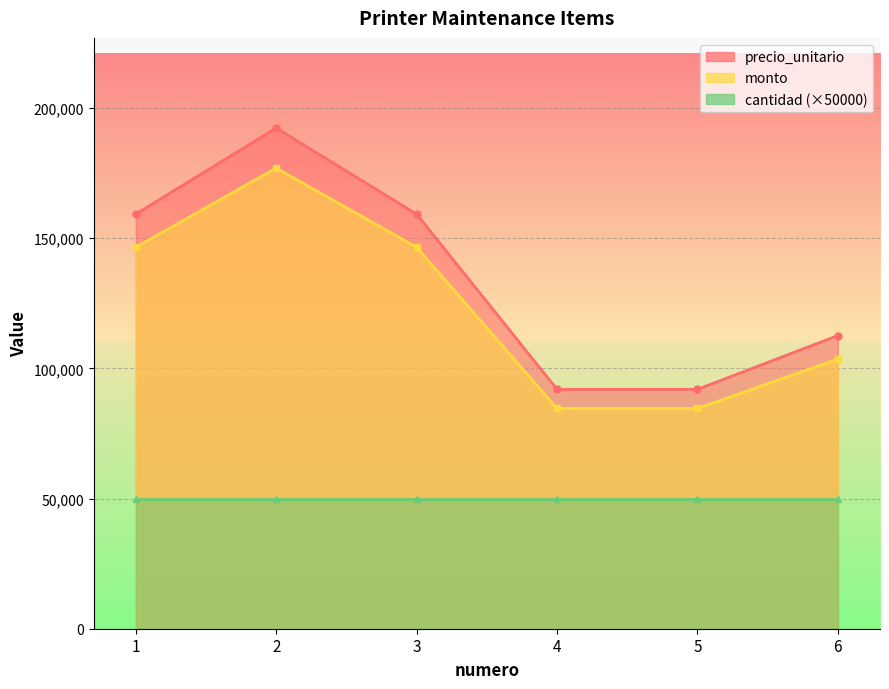

Is the value of precio_unitario at 3 greater than the value of monto at 1?

Yes